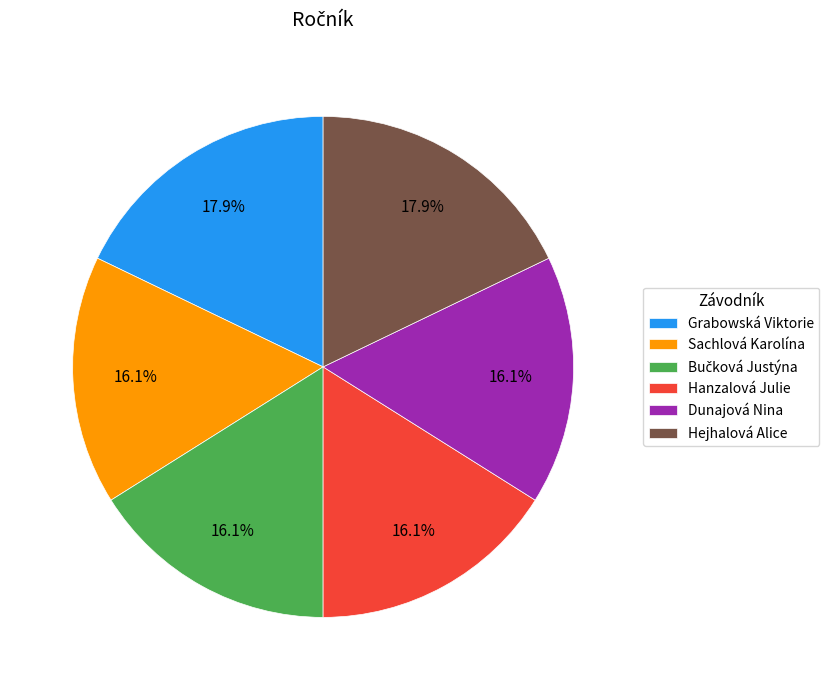

Does any single category account for the majority?

No